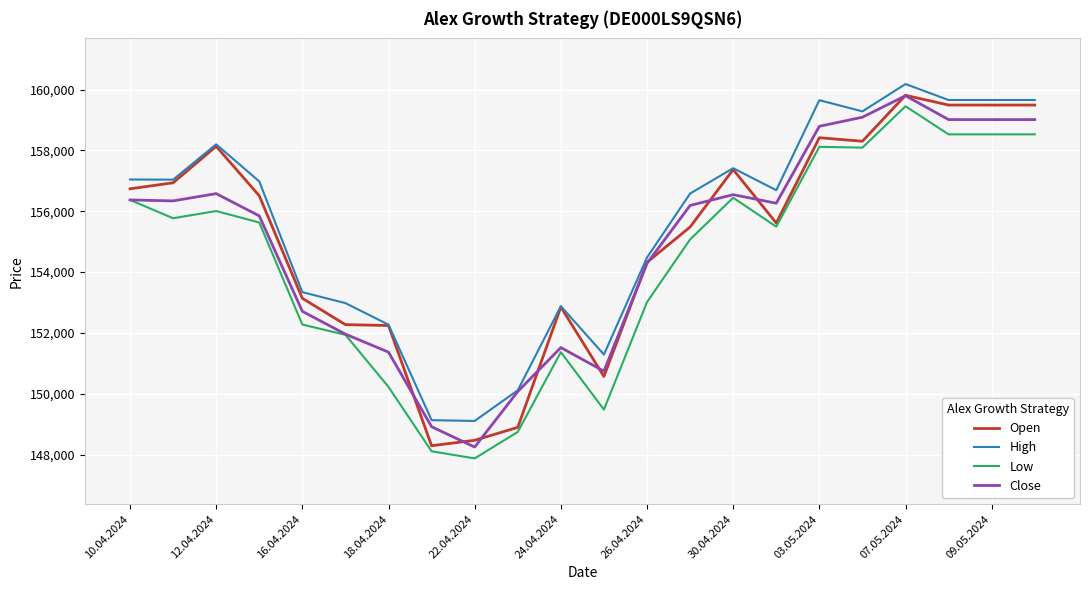

What is the difference between the maximum and second lowest values in the Close series?

10880